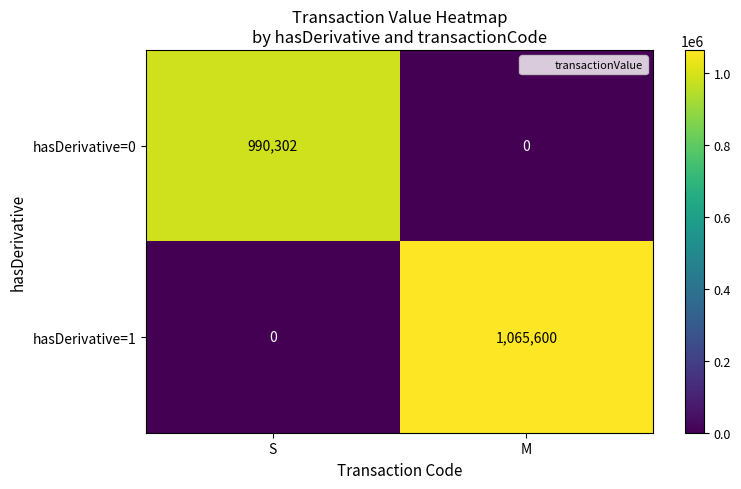

Count the number of data series in this chart.

2